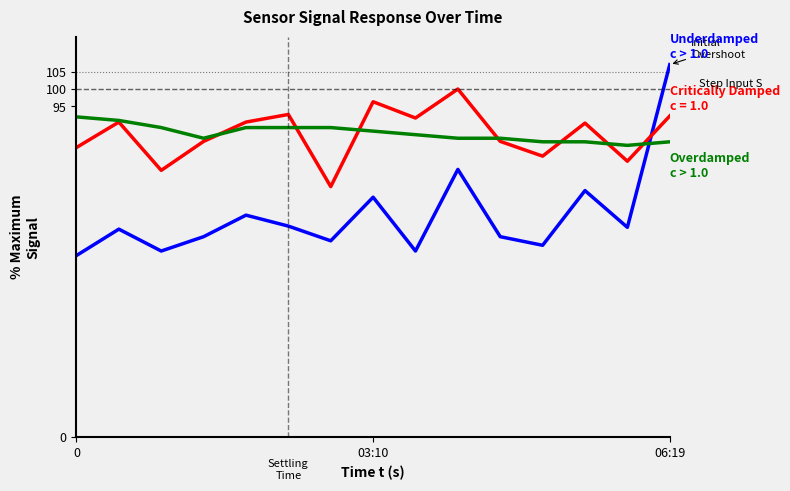

What is the greatest value displayed?

107.0